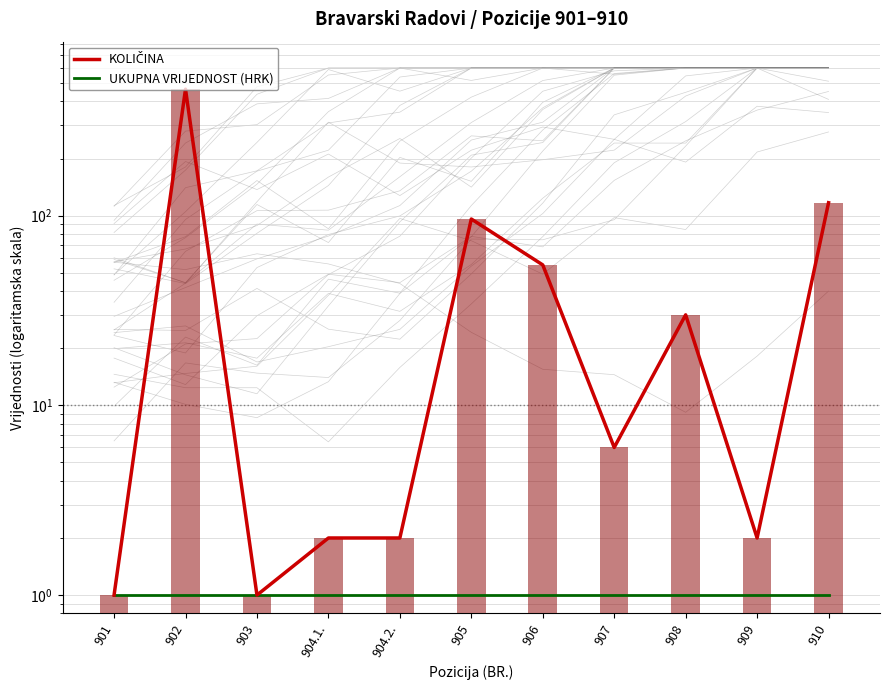

What is the label of the 3rd bar from the left?

903